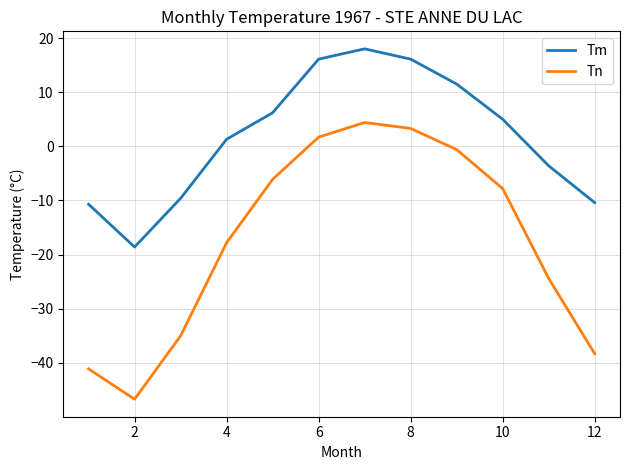

Is this an area chart (filled region under the line)?

No